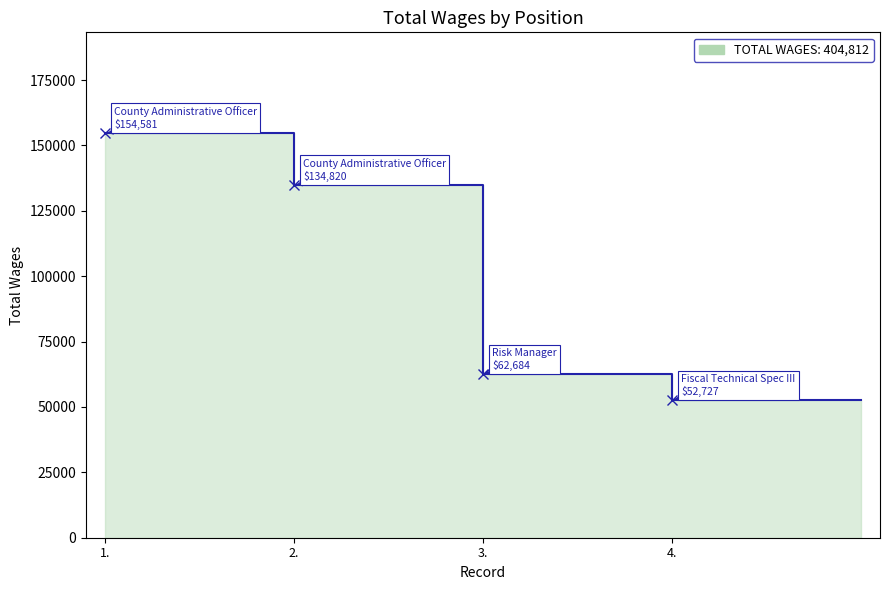

What is the change in value from 1. to 3.?

-91897